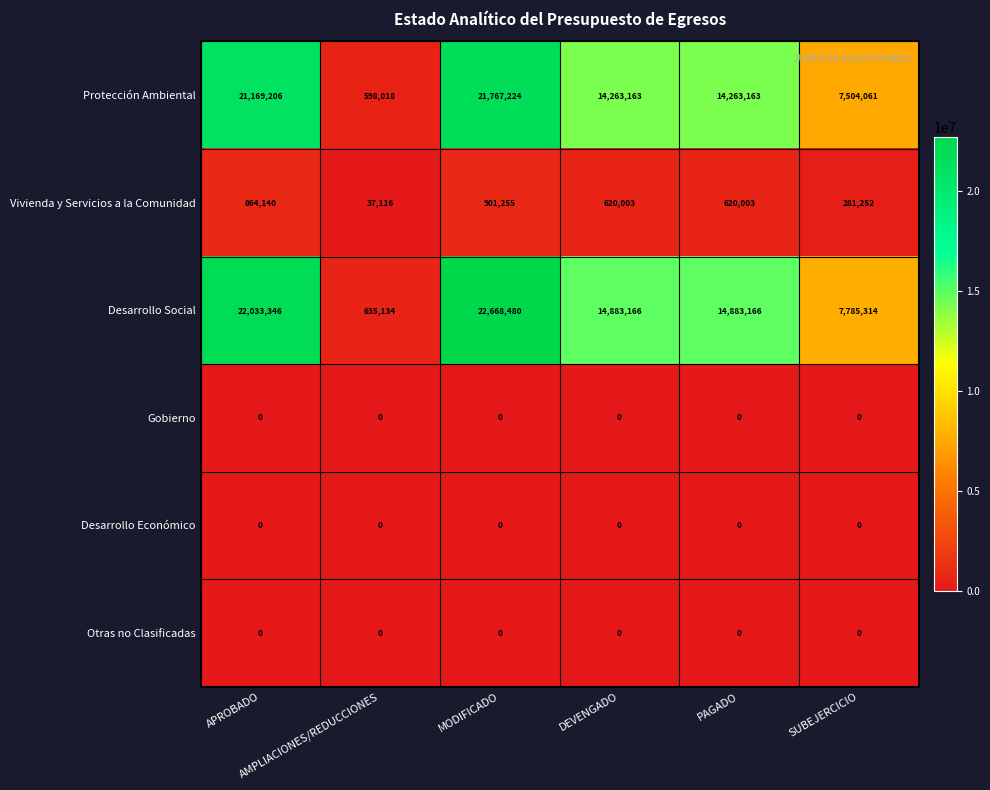

At which category is the sum across all series the highest?

MODIFICADO